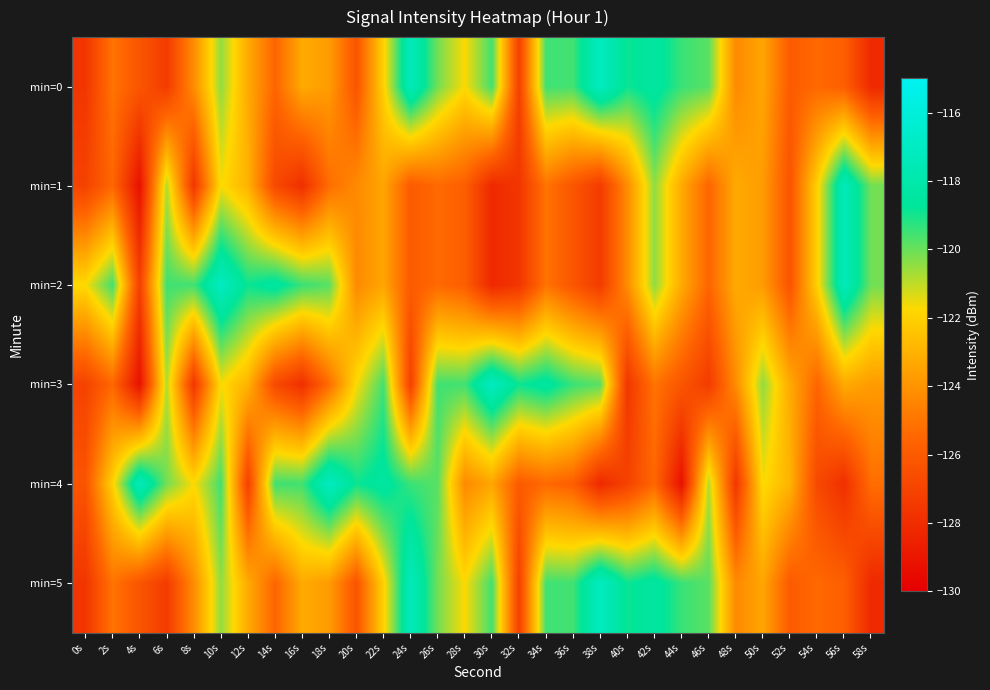

What is the greatest value displayed?

-117.1